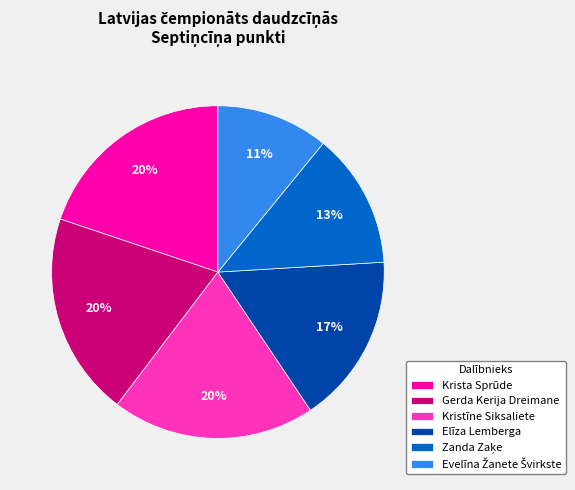

To the nearest percent, what is the average slice percentage?

17%